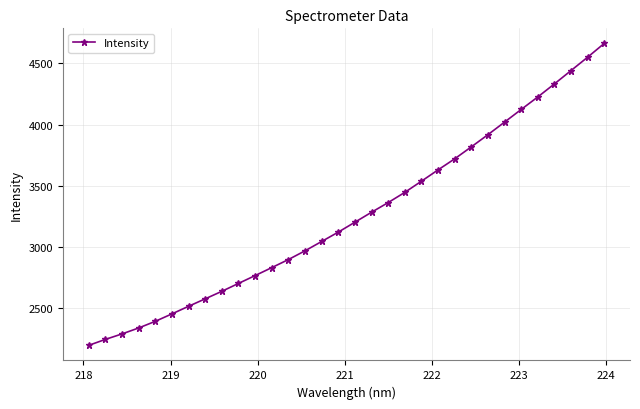

What is the value of the 7th point from the left?

2515.2